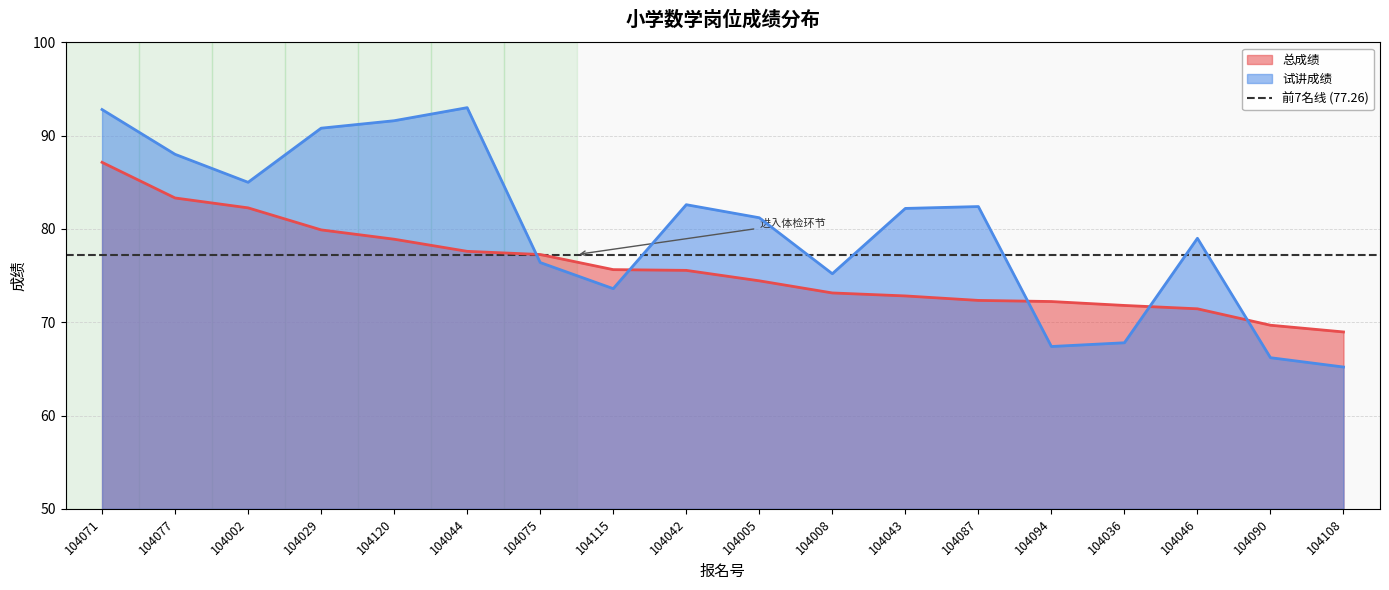

List the labels in order of 试讲成绩 value, largest first.

104044, 104071, 104120, 104029, 104077, 104002, 104042, 104087, 104043, 104005, 104046, 104075, 104008, 104115, 104036, 104094, 104090, 104108